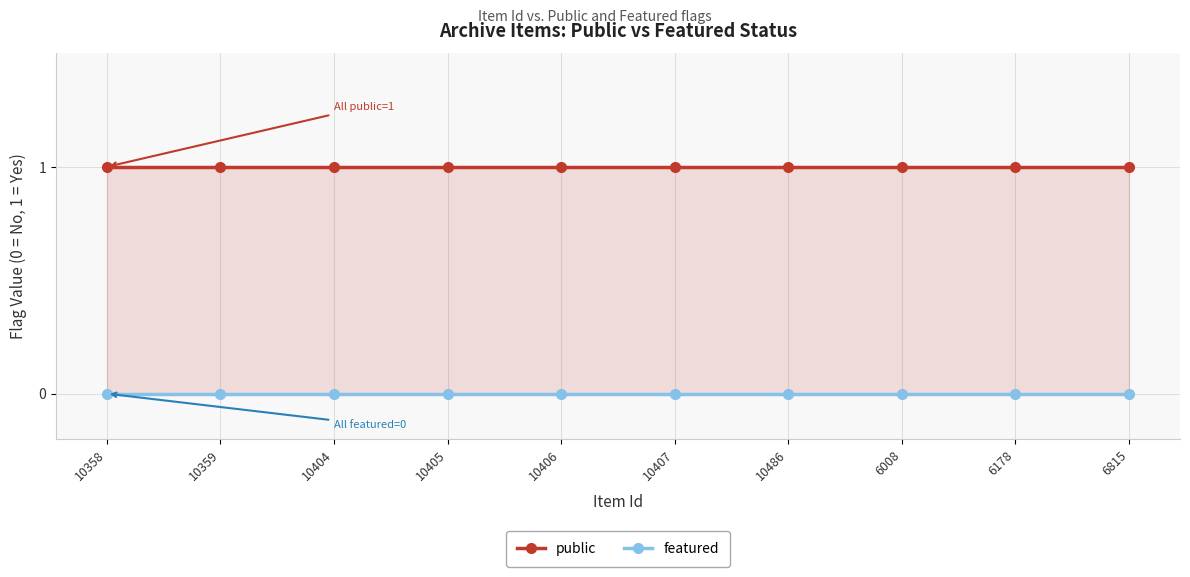

Reading left to right, transcribe all the data shown in this chart.

public: 1	1	1	1	1	1	1	1	1	1
featured: 0	0	0	0	0	0	0	0	0	0